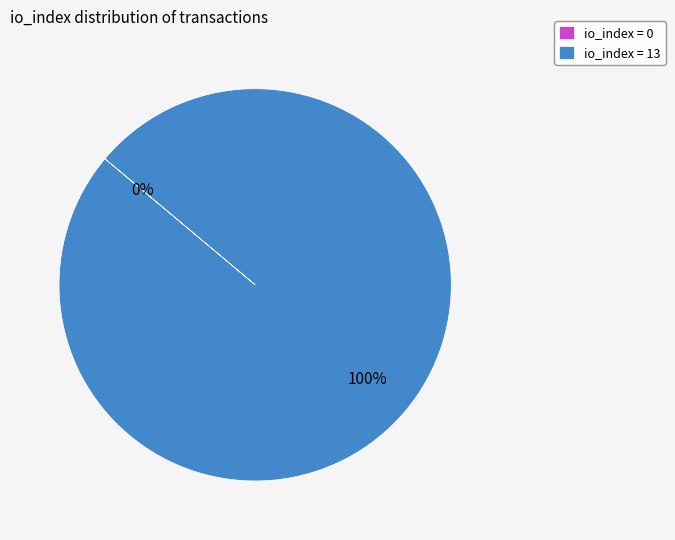

Which slice is the smallest?

io_index=0